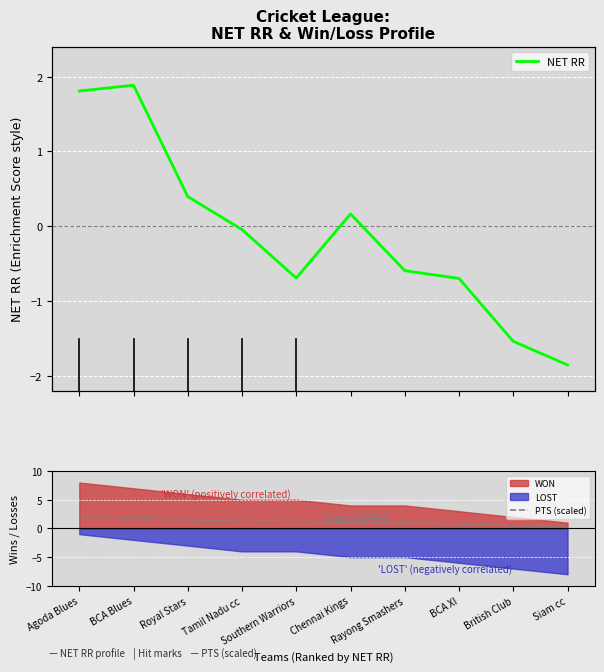

After their last crossing, which series has the higher values: NET RR or PTS (scaled)?

PTS (scaled)